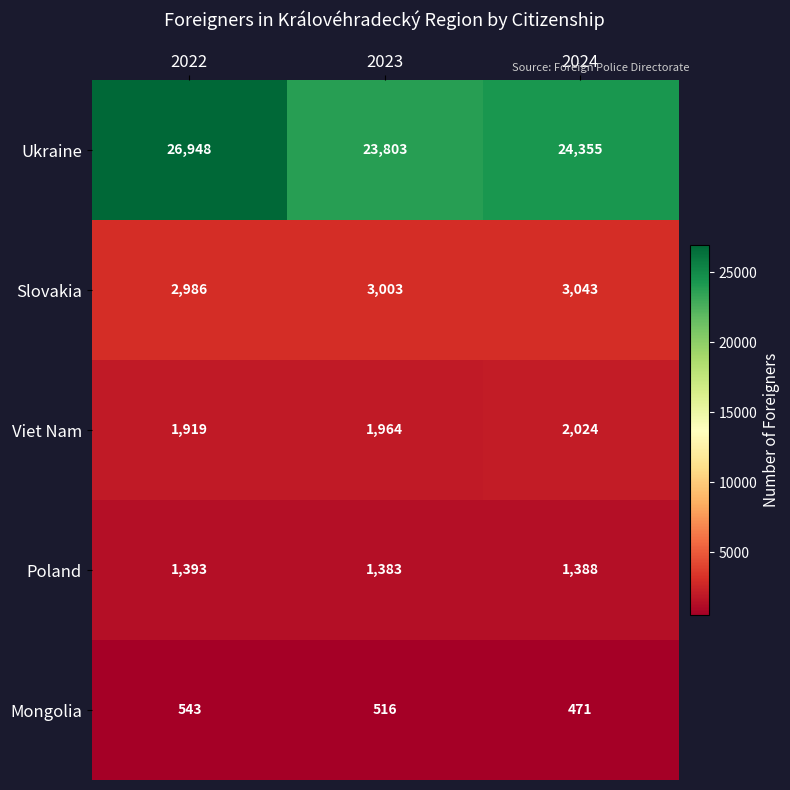

What is the smallest value displayed?

471